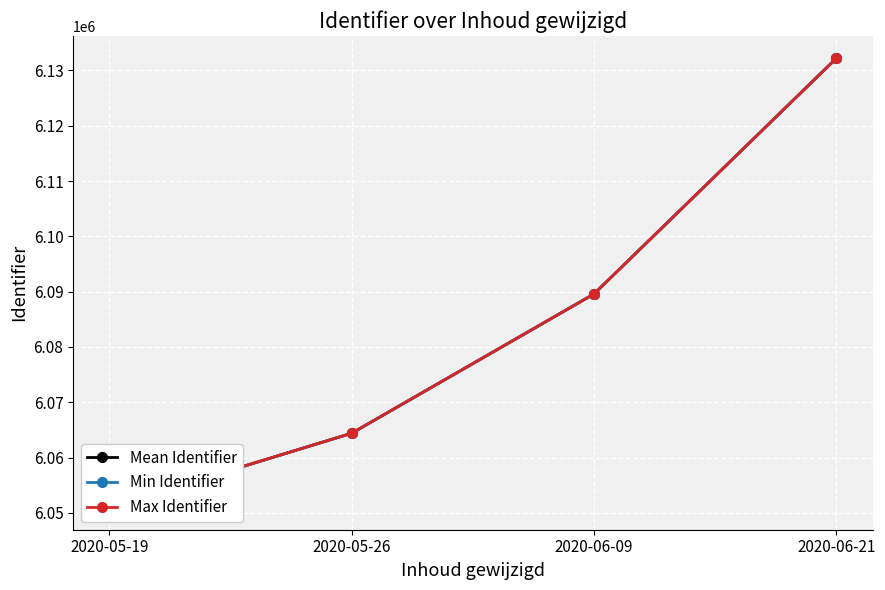

What is the greatest value displayed?

6132181.0